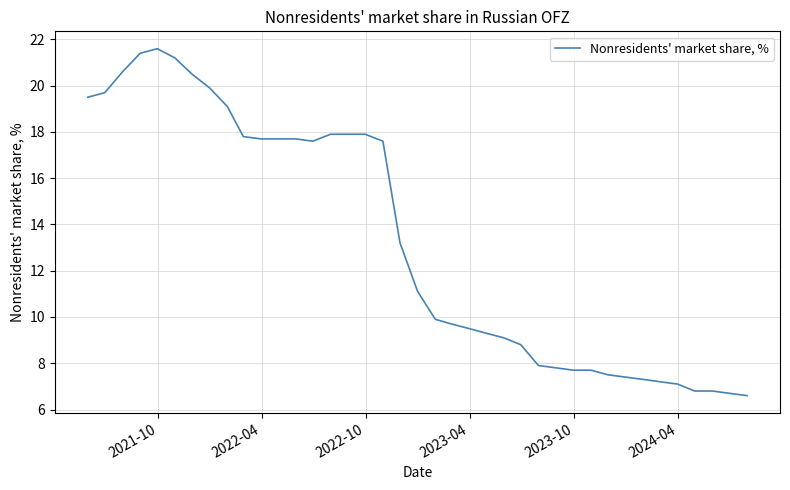

Does the chart display data point markers on the line(s)?

No